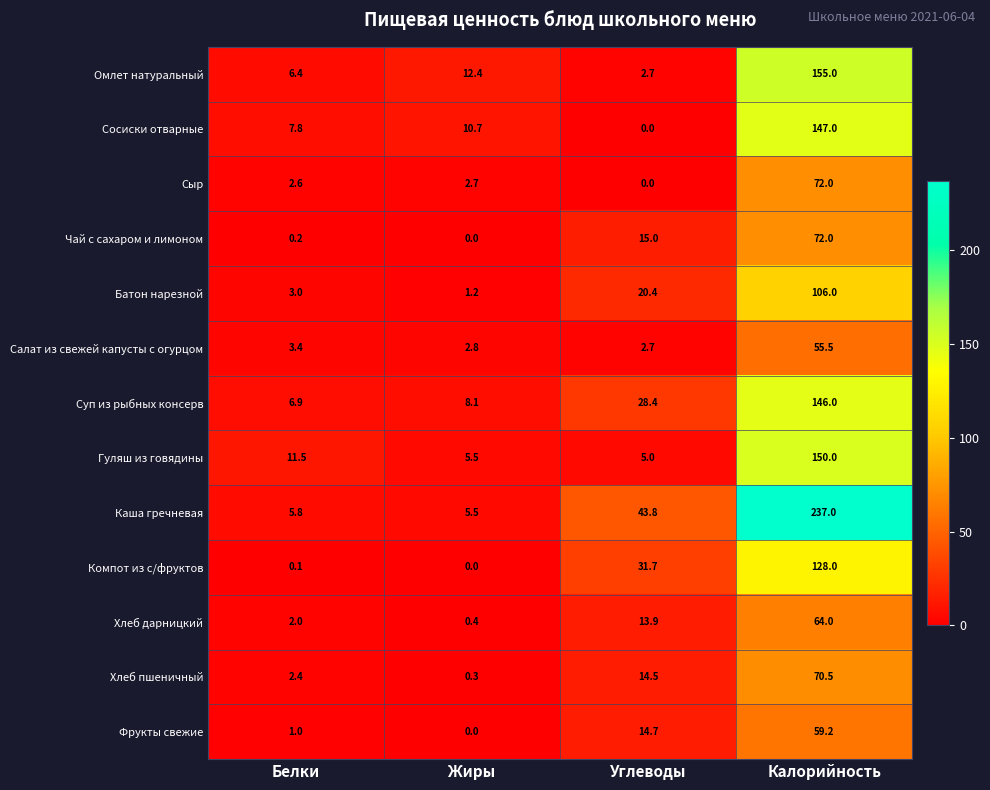

Is it true that Салат из свежей капусты с огурцом equals 2.3 at Белки?

False